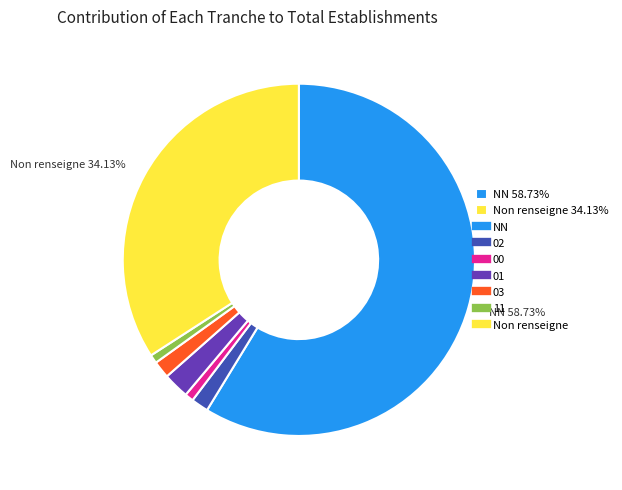

How many slices are in this pie chart?

7